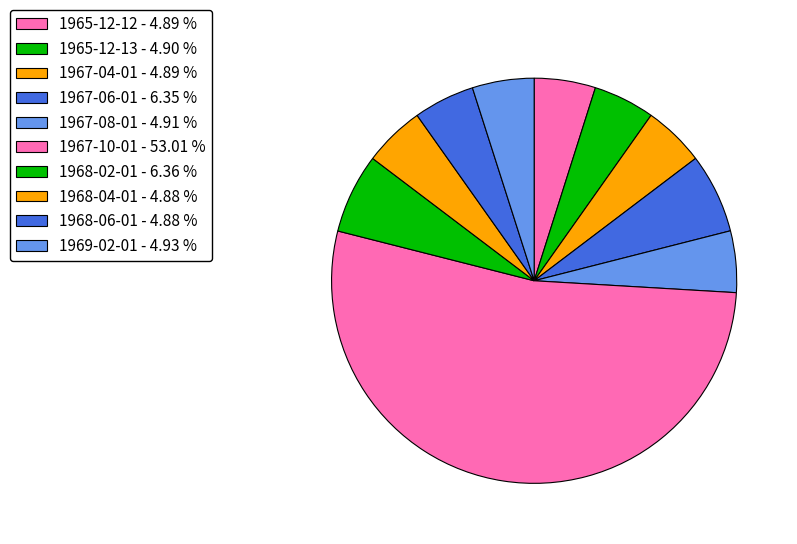

Which slice is the largest?

1967-10-01